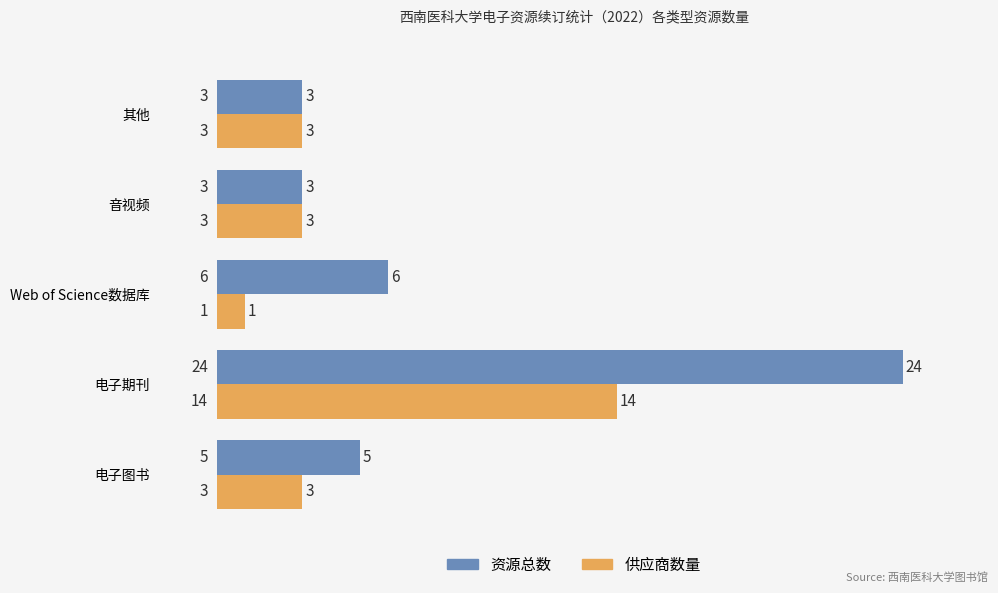

How many categories are shown in the chart?

5